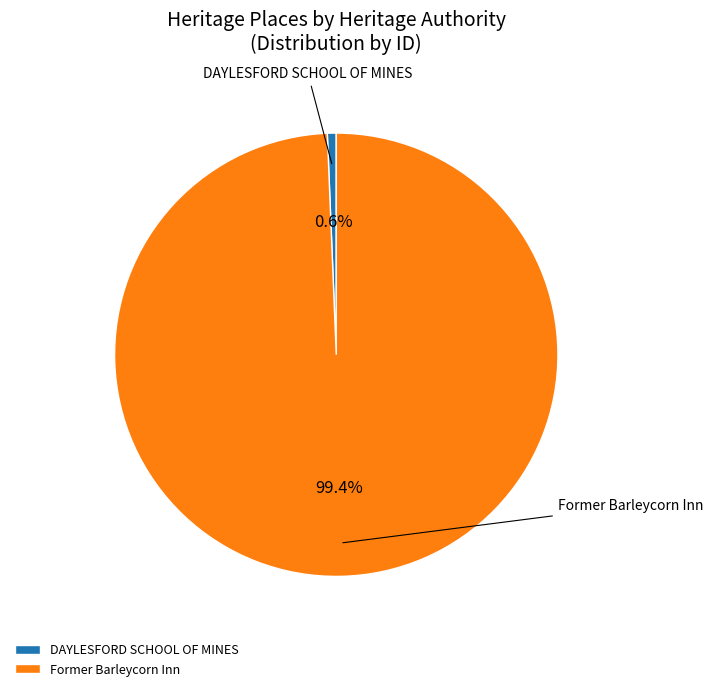

The Former Barleycorn Inn slice represents 88% of the pie. True or false?

False